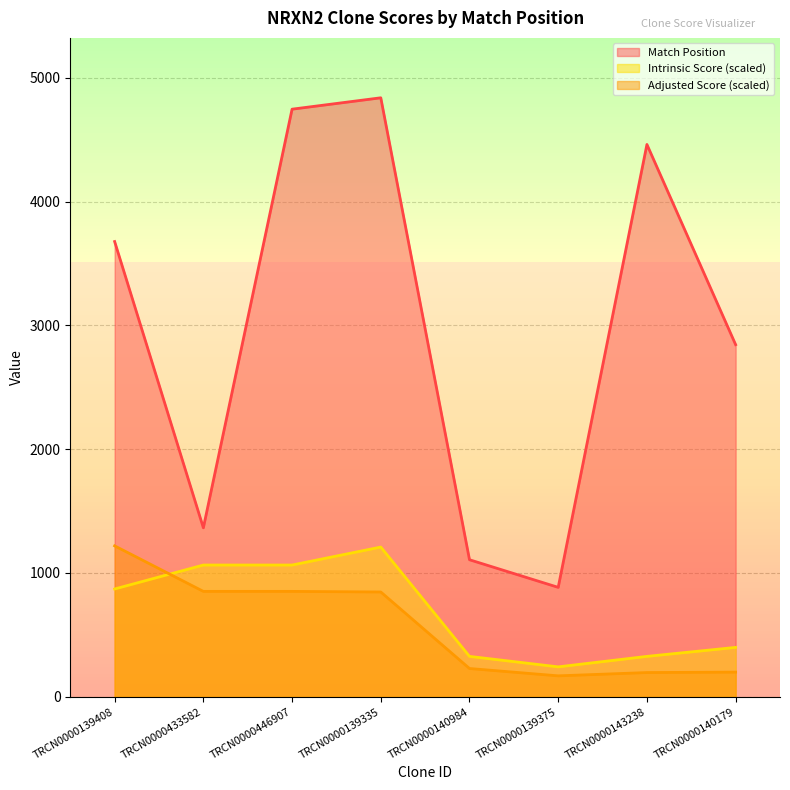

What is the spread (max minus min) of values at TRCN0000433582?

513.5